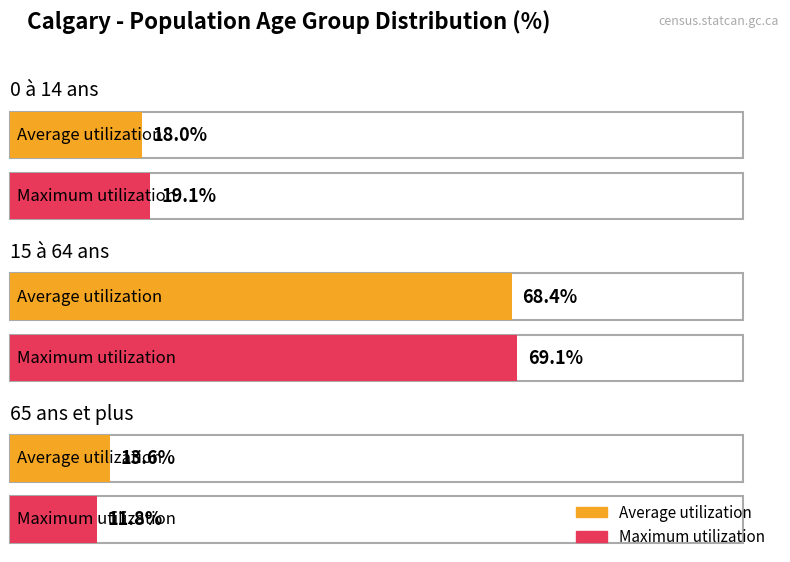

What is the difference between the highest and lowest values at 0 à 14 ans?

1.1